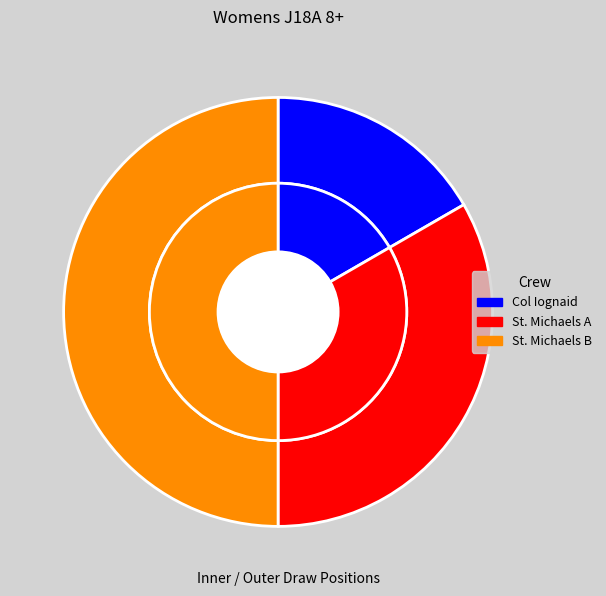

Which has a higher value, St. Michaels B or St. Michaels A?

St. Michaels B